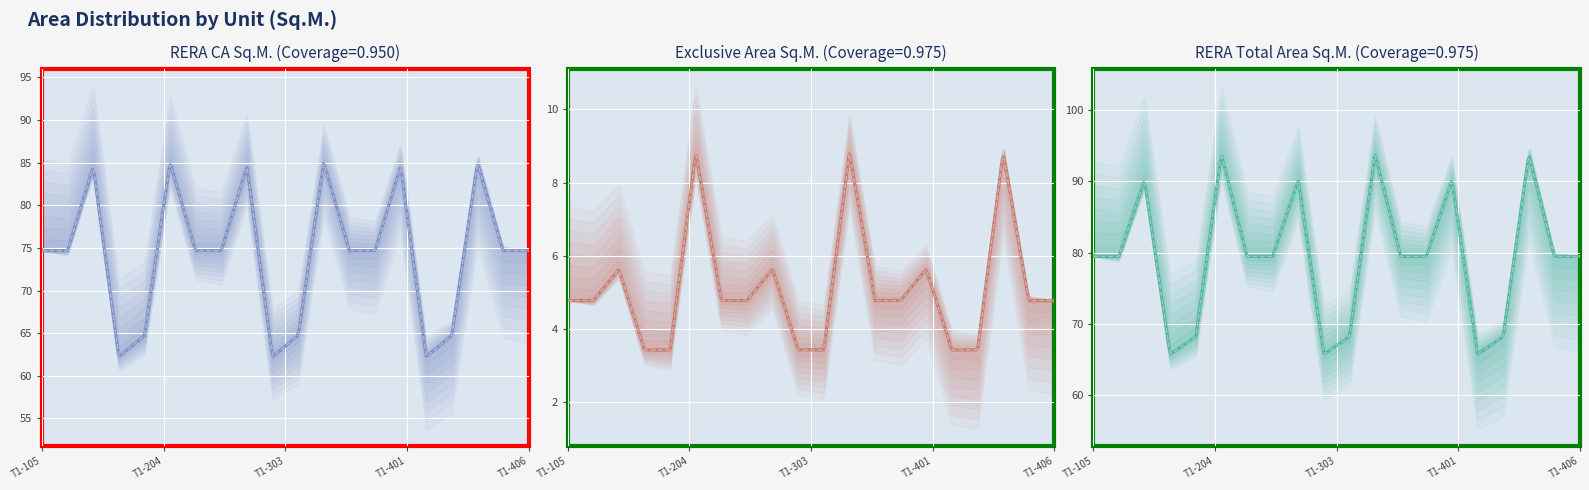

What is the minimum value shown in the chart?

3.4